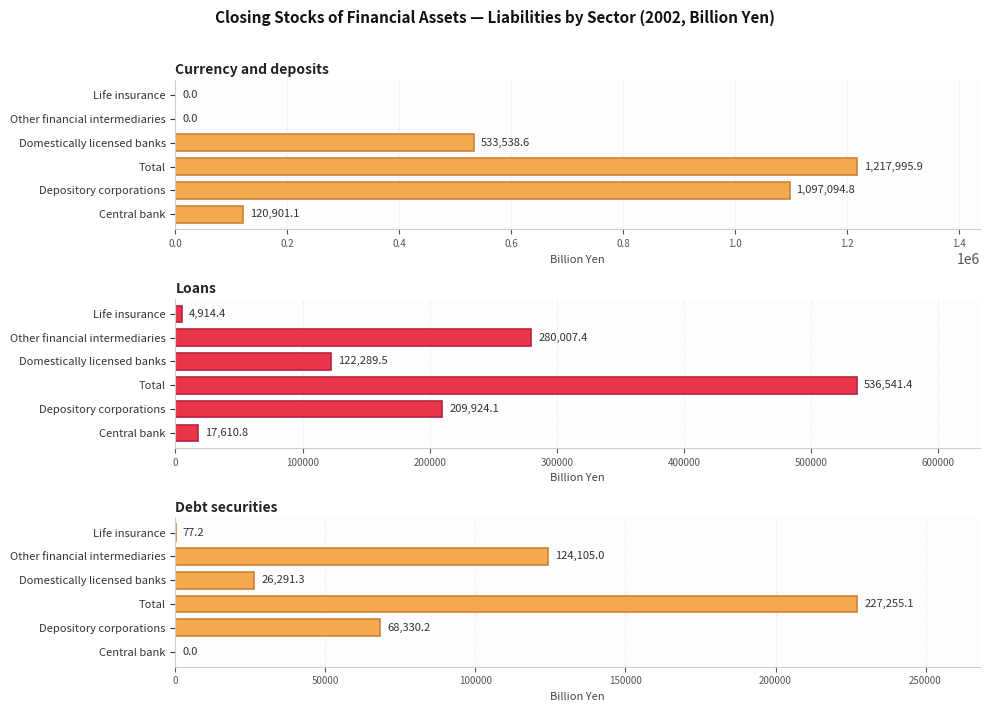

Rank the series at Depository corporations from lowest to highest value.

Debt securities, Loans, Currency and deposits